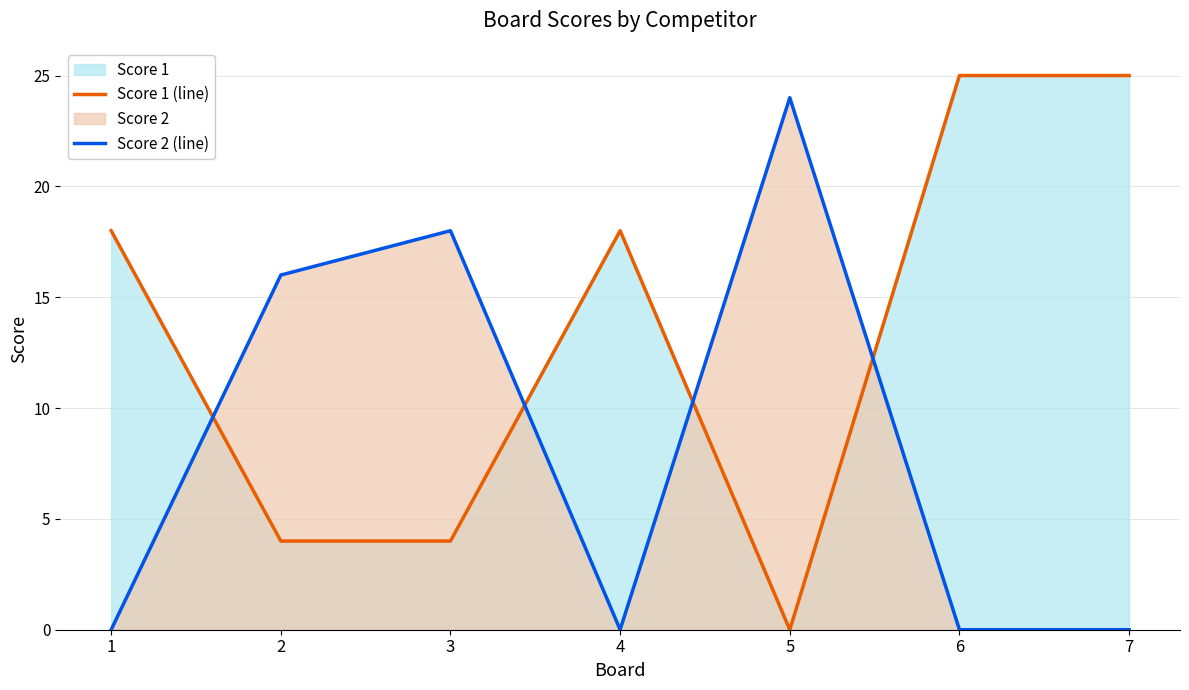

List the labels in order of Score 2 (line) value, smallest first.

1, 4, 6, 7, 2, 3, 5